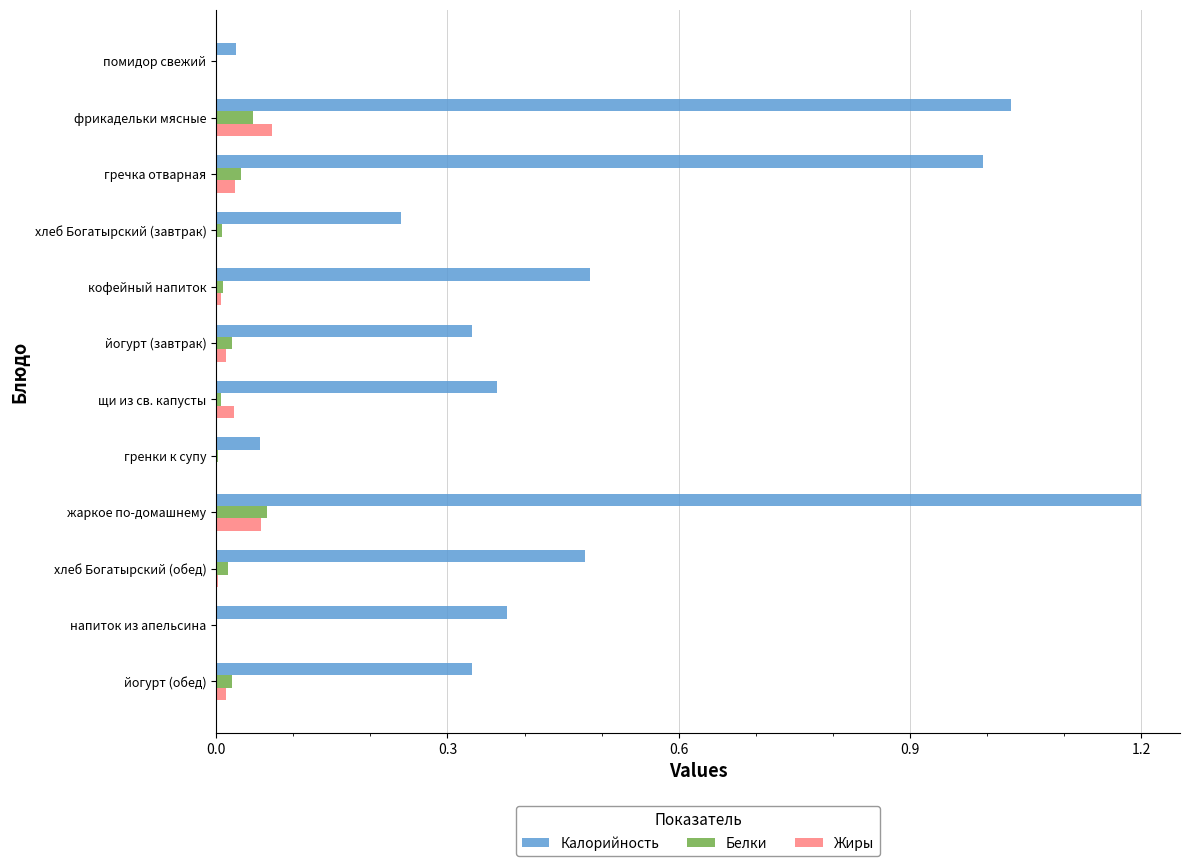

How many categories are shown in the chart?

12